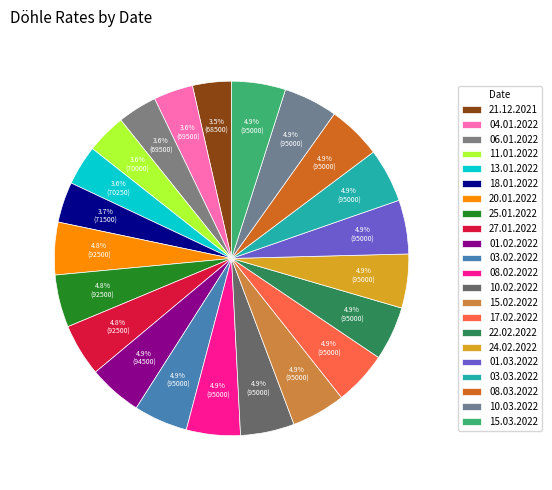

Rank the categories by value from lowest to highest.

21.12.2021, 04.01.2022, 06.01.2022, 11.01.2022, 13.01.2022, 18.01.2022, 20.01.2022, 25.01.2022, 27.01.2022, 01.02.2022, 03.02.2022, 08.02.2022, 10.02.2022, 15.02.2022, 17.02.2022, 22.02.2022, 24.02.2022, 01.03.2022, 03.03.2022, 08.03.2022, 10.03.2022, 15.03.2022